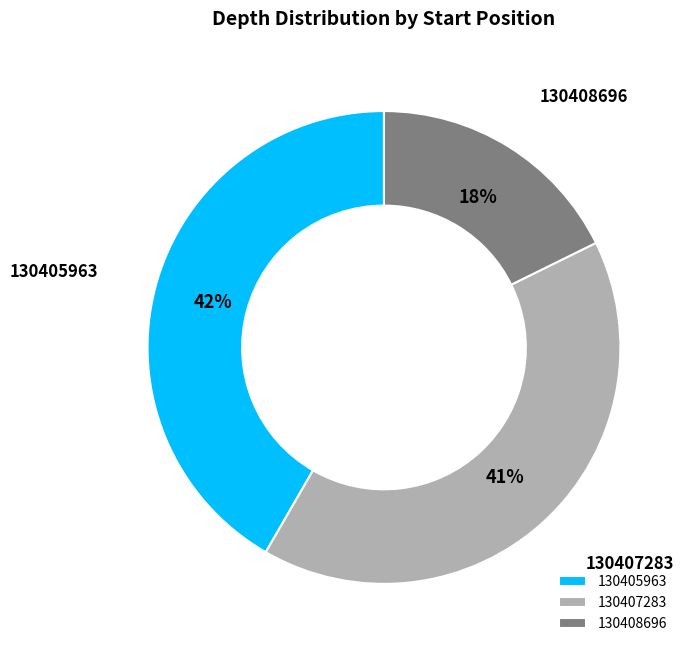

The 130408696 slice represents 29% of the pie. True or false?

False